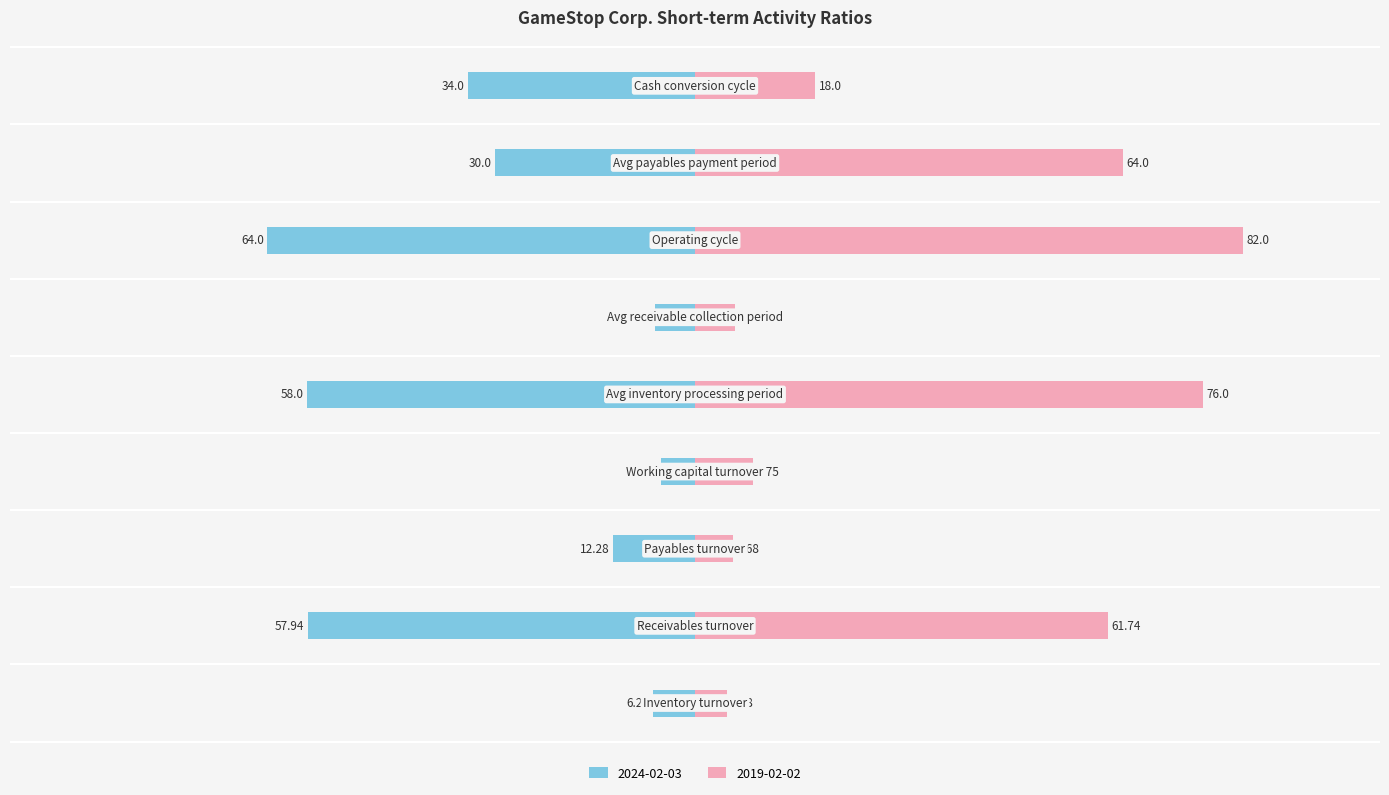

Count the number of categories in the chart.

9